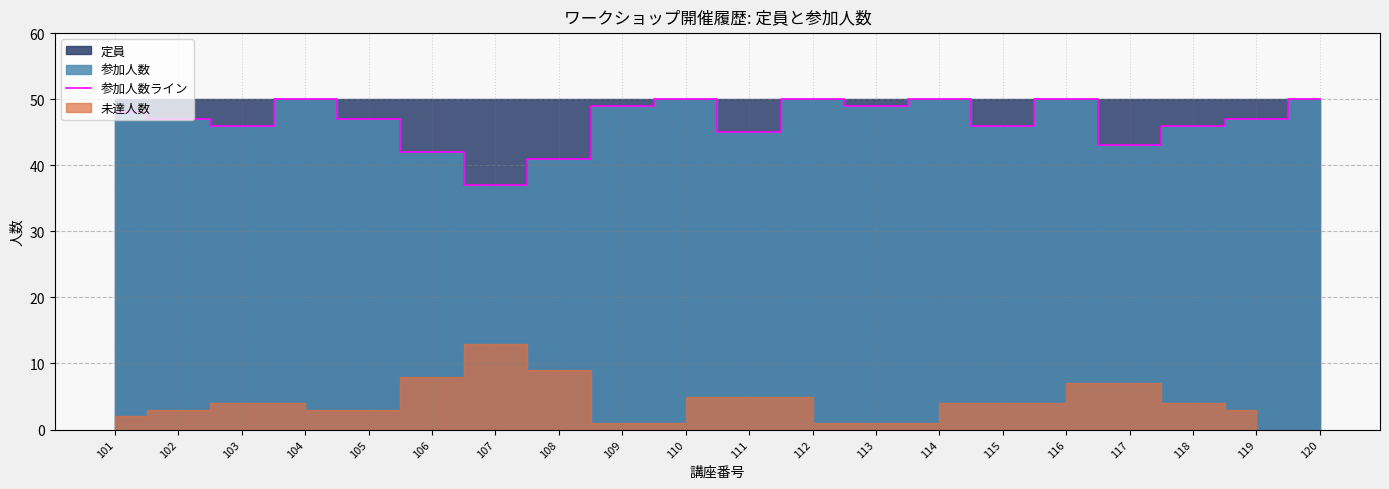

List the labels in order of value, largest first.

104, 110, 112, 114, 116, 120, 109, 113, 101, 102, 105, 119, 103, 115, 118, 111, 117, 106, 108, 107